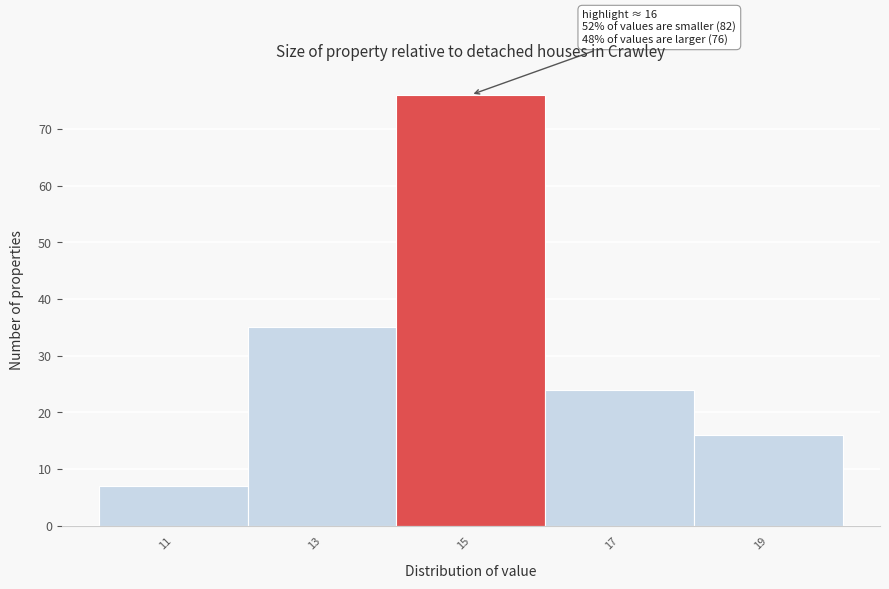

Reading left to right, extract all data points from this chart.

7	35	76	24	16